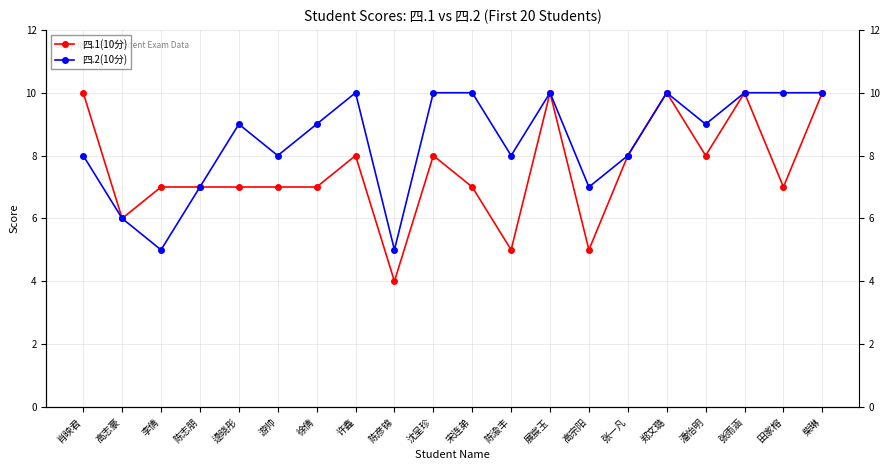

At 潘怡明, list the series in order from smallest to largest.

四.1(10分), 四.2(10分)